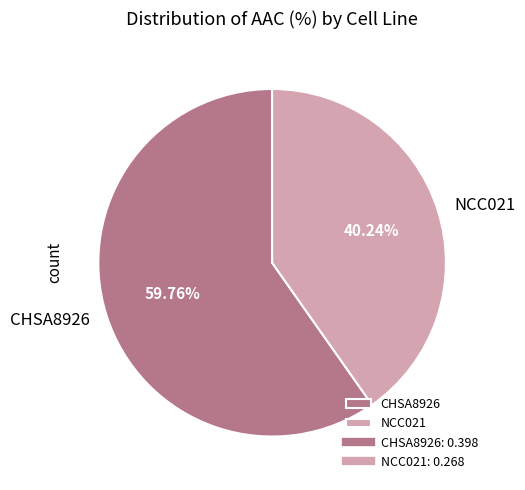

To the nearest percent, what is the combined percentage of NCC021 and CHSA8926?

100%